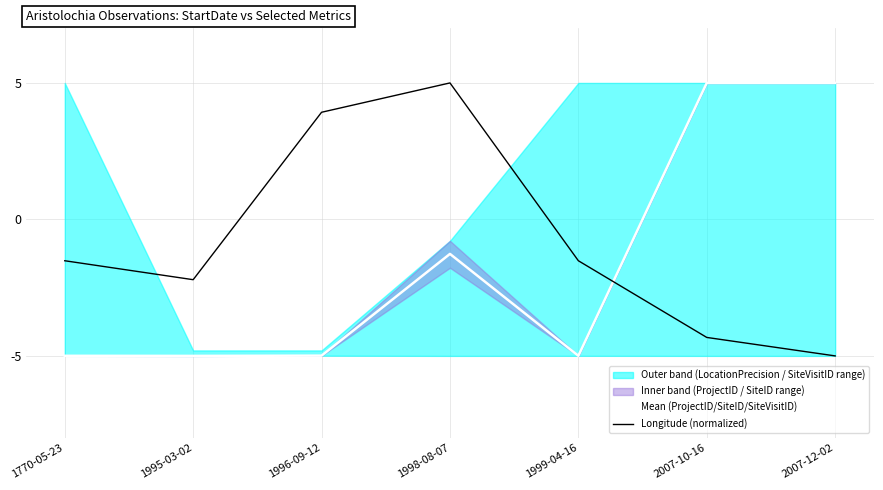

How many intersections are there between Mean (ProjectID/SiteID/SiteVisitID) and Longitude (normalized)?

1